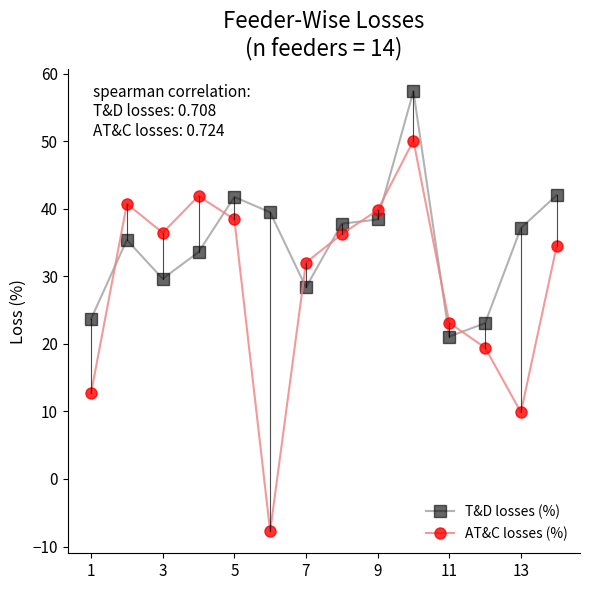

How many data points does each series have?

14